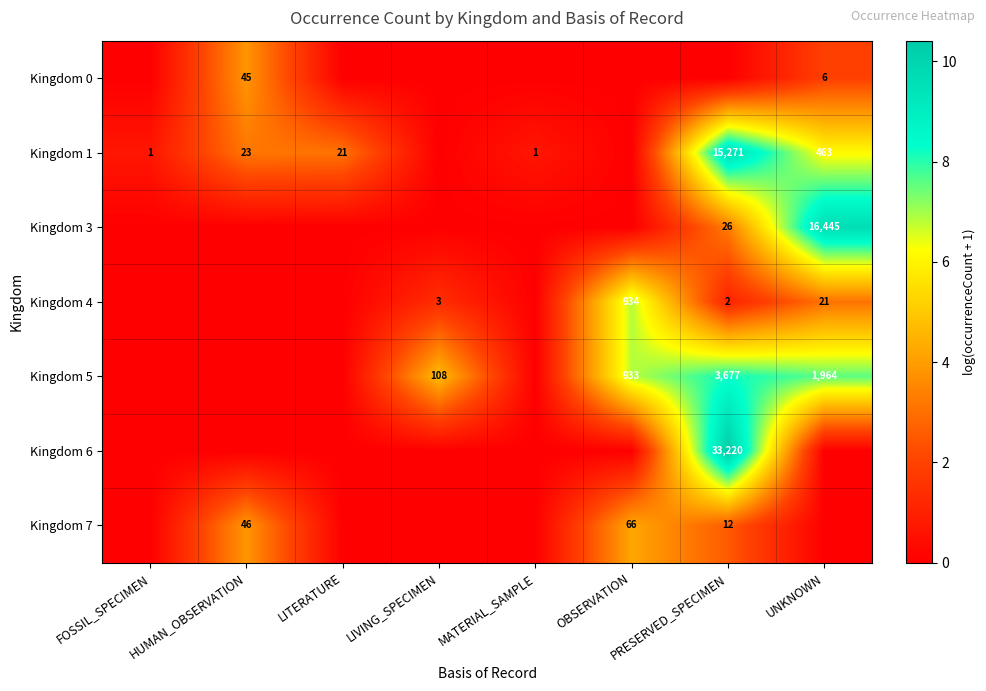

What is the spread (max minus min) of values at FOSSIL_SPECIMEN?

0.7